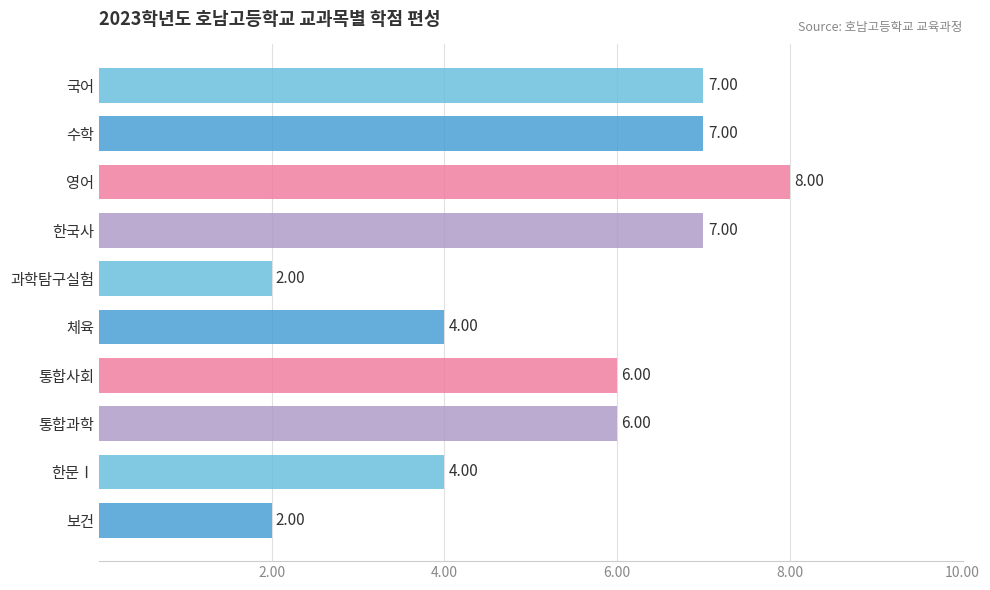

What is the sum of the values at 영어 and 국어?

15